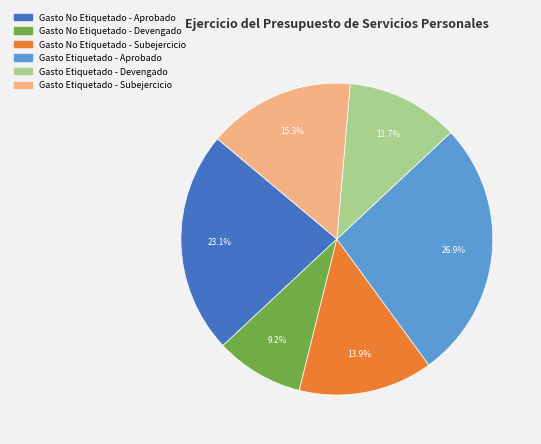

Which category has the smallest portion of the pie?

Gasto No Etiquetado - Devengado